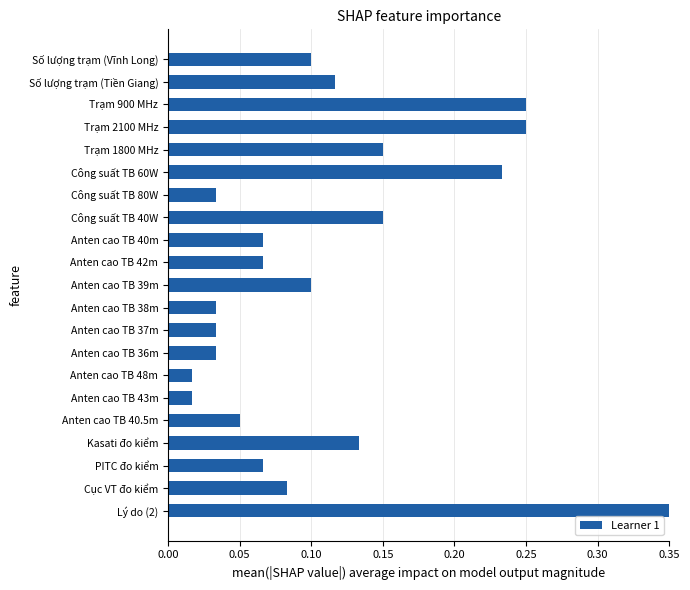

What is the sum of all values?

2.3